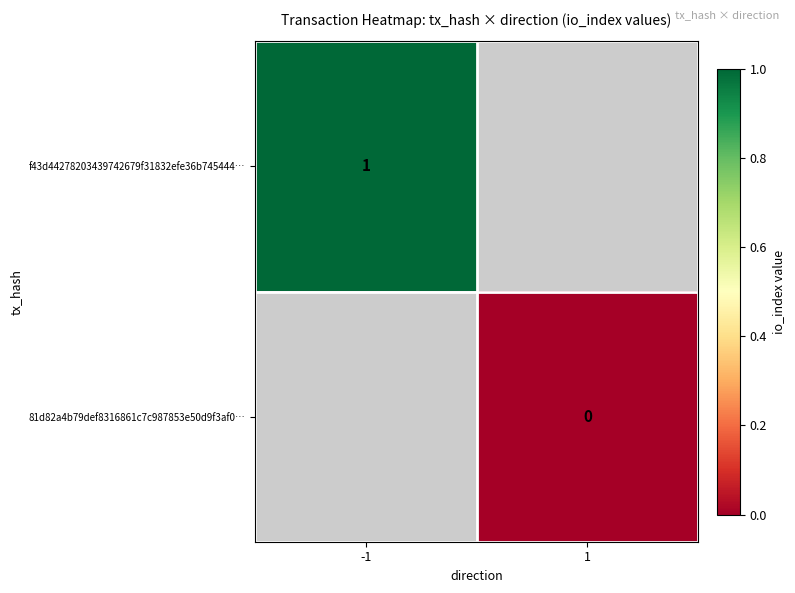

Is the value of f43d44278203439742679f31832efe36b745444… at -1 greater than the value of 81d82a4b79def8316861c7c987853e50d9f3af0… at 1?

Yes